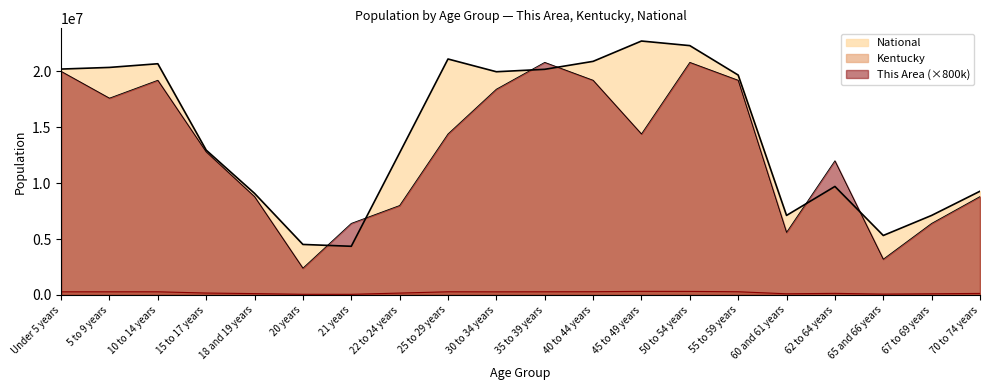

What are all the series names shown in the legend?

This Area, Kentucky, National